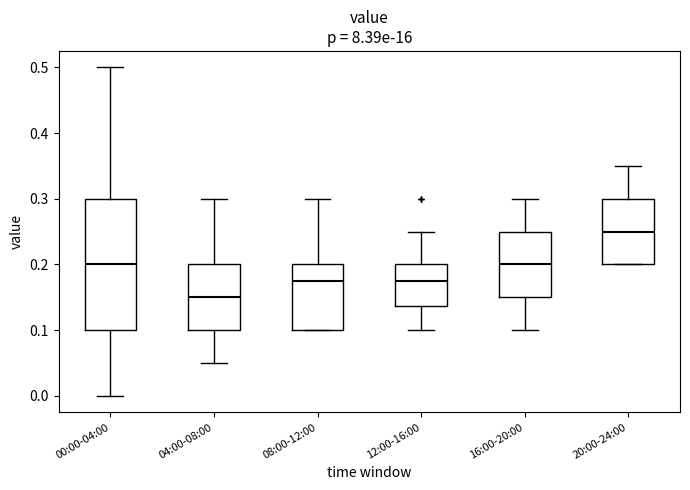

Which box is the tallest, from its lower edge to its upper edge?

00:00-04:00